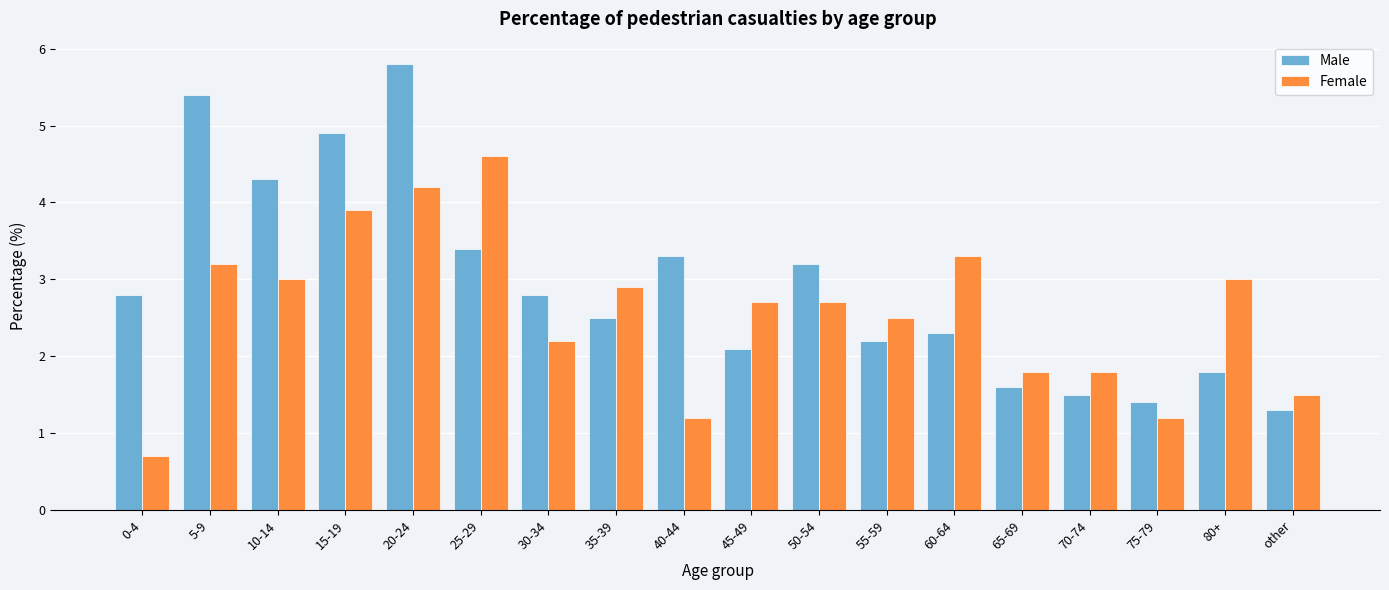

At which label does Female reach its peak?

25-29